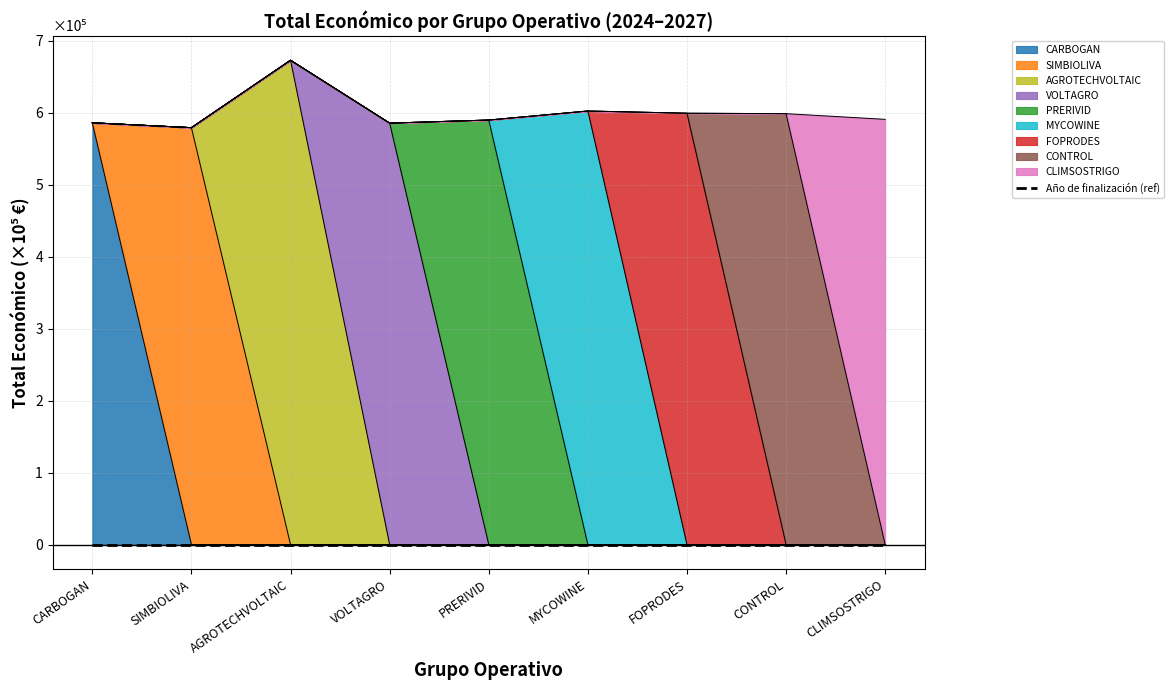

Reading left to right, list all the values displayed in this chart.

CARBOGAN=5.9	SIMBIOLIVA=5.8	AGROTECHVOLTAIC=6.7	VOLTAGRO=5.9	PRERIVID=5.9	MYCOWINE=6.0	FOPRODES=6.0	CONTROL=6.0	CLIMSOSTRIGO=5.9